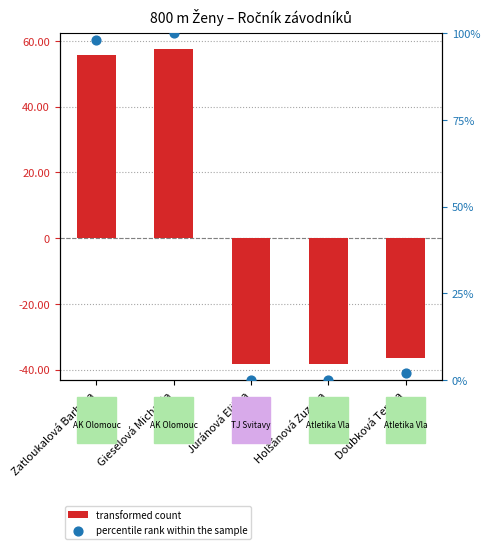

Which series reaches the minimum Y coordinate?

transformed count